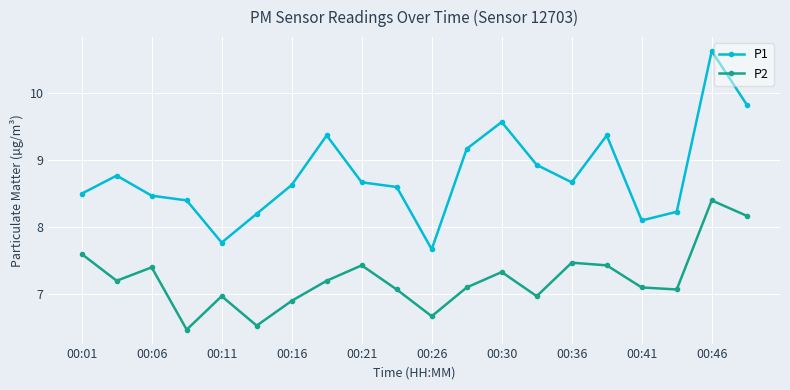

Rank the series by their maximum value, from highest to lowest.

P1, P2